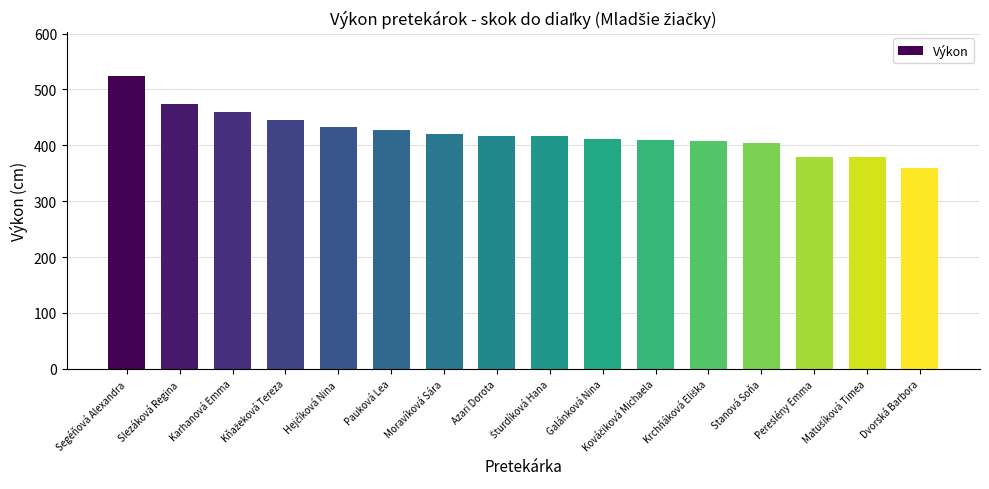

What is the greatest value displayed?

524